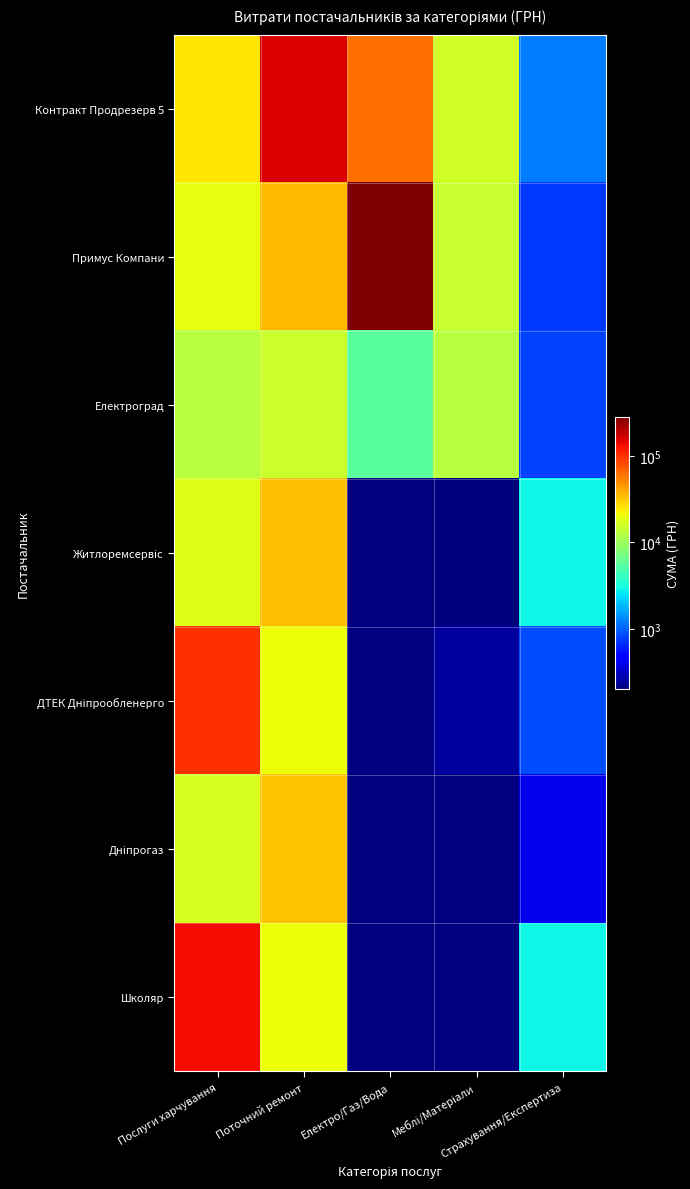

At which category is the sum across all series the highest?

Електро/Газ/Вода